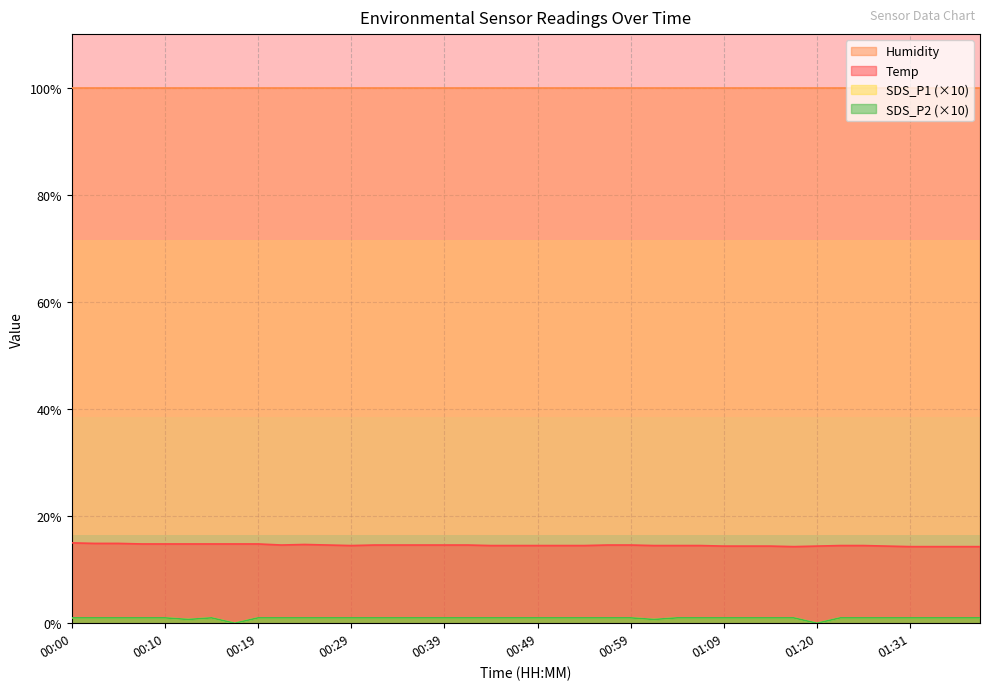

How many SDS_P2 values are between 1 and 2?

36